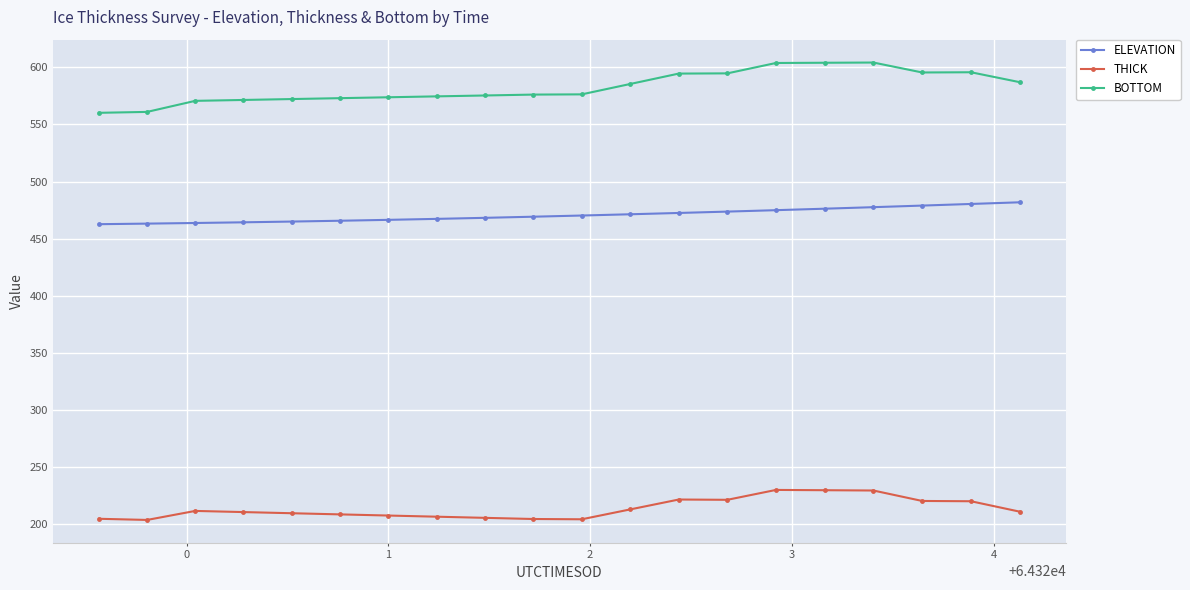

Which series has the widest spread of values?

BOTTOM